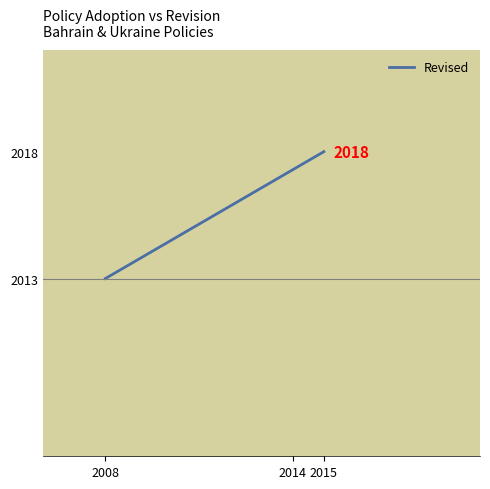

What is the average value?

2016